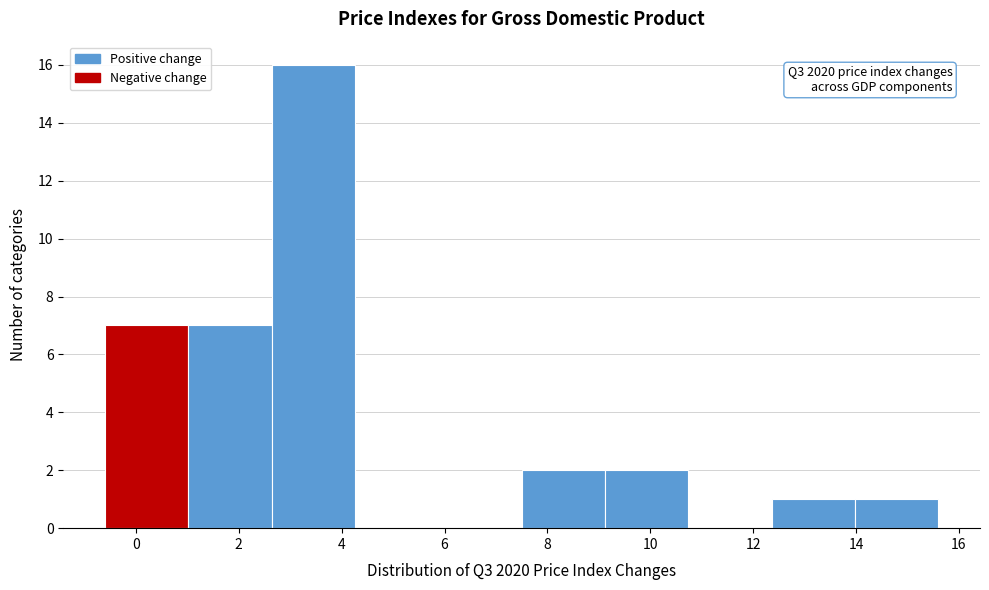

Which range on the x-axis has the tallest bar?

2.64 to 4.26